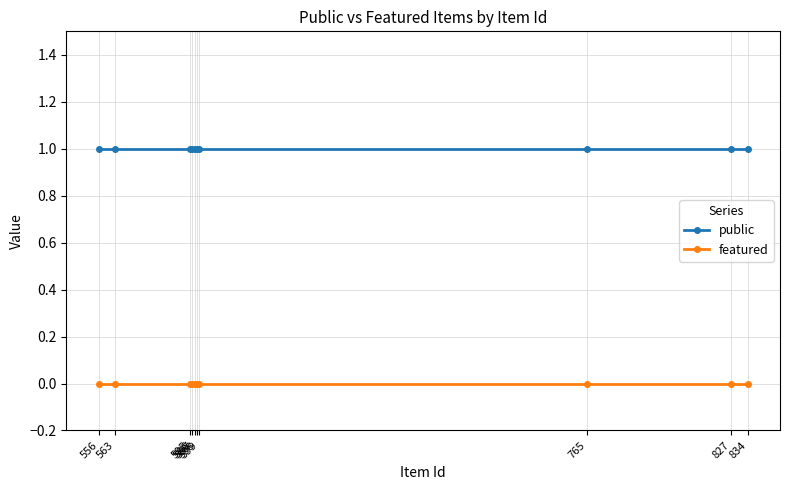

True or false: public has more than 2 points higher than both neighbors.

False